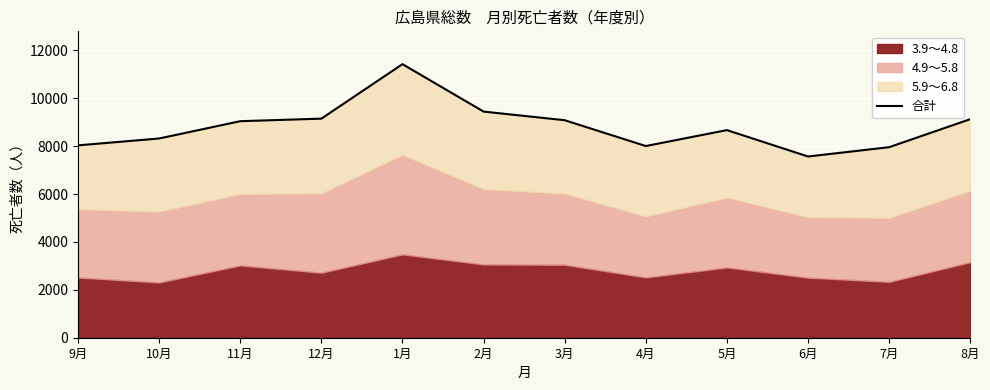

List the labels in order of value, smallest first.

6月, 7月, 4月, 9月, 10月, 5月, 11月, 3月, 8月, 12月, 2月, 1月